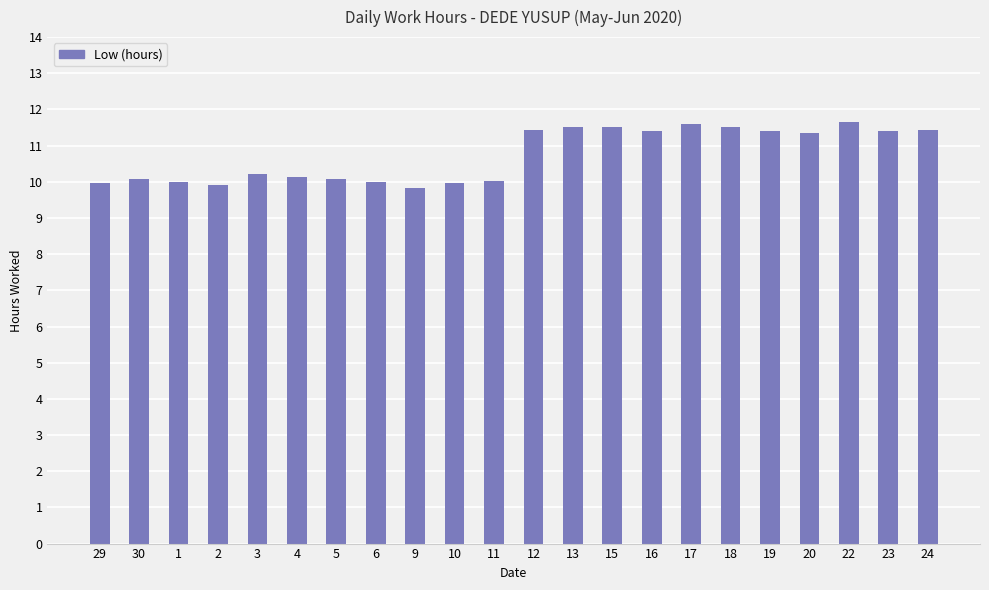

What is the difference between the second highest and minimum values?

1.8